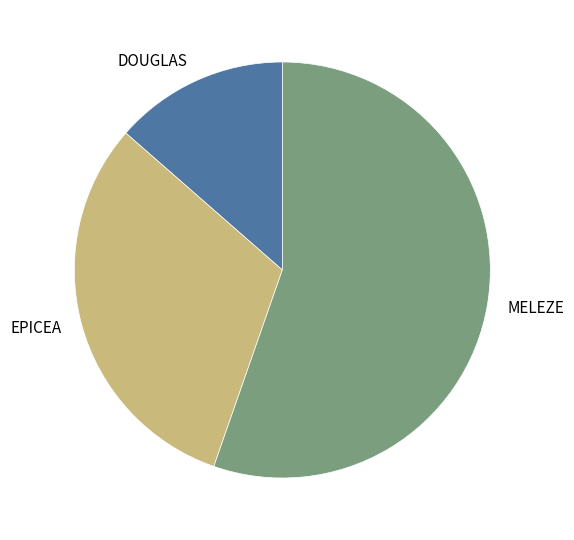

Is there a majority slice in this chart?

Yes